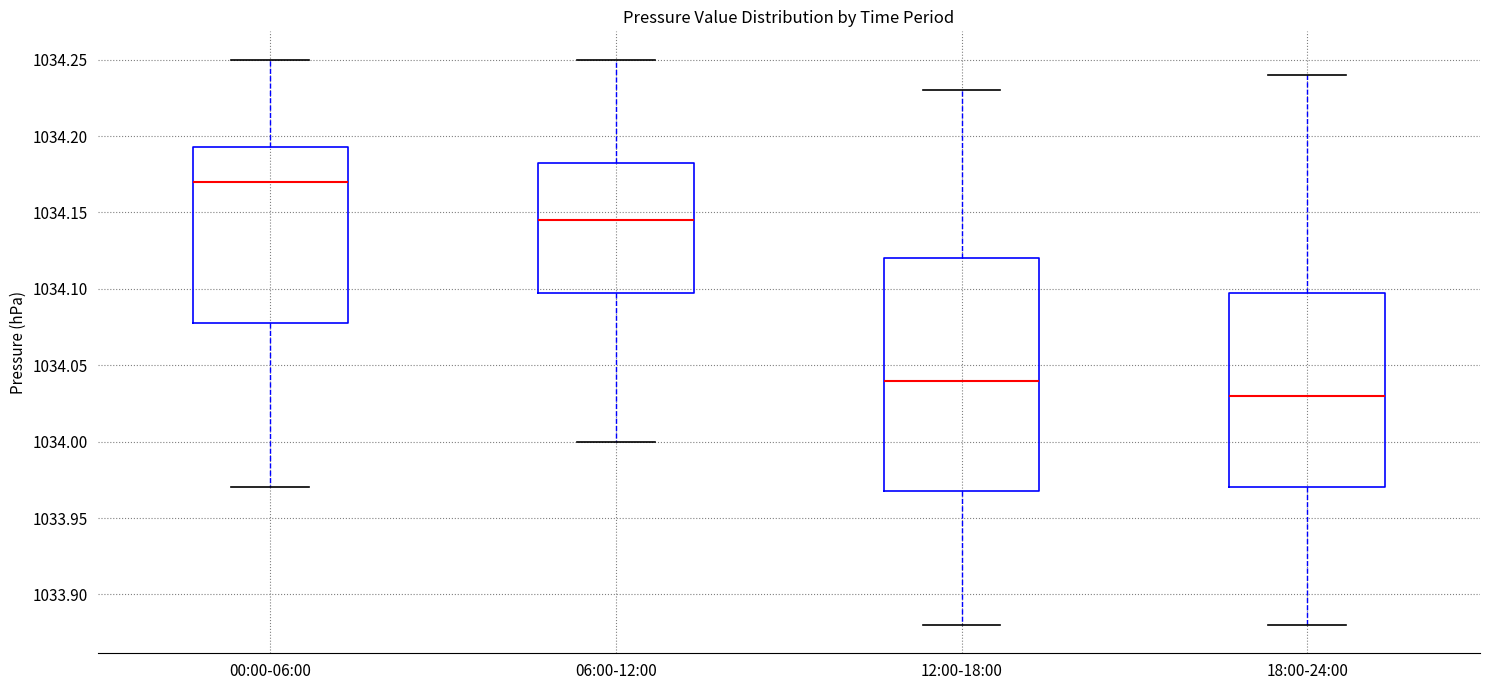

Comparing the boxes themselves (not the whiskers), which one is the tallest?

12:00-18:00